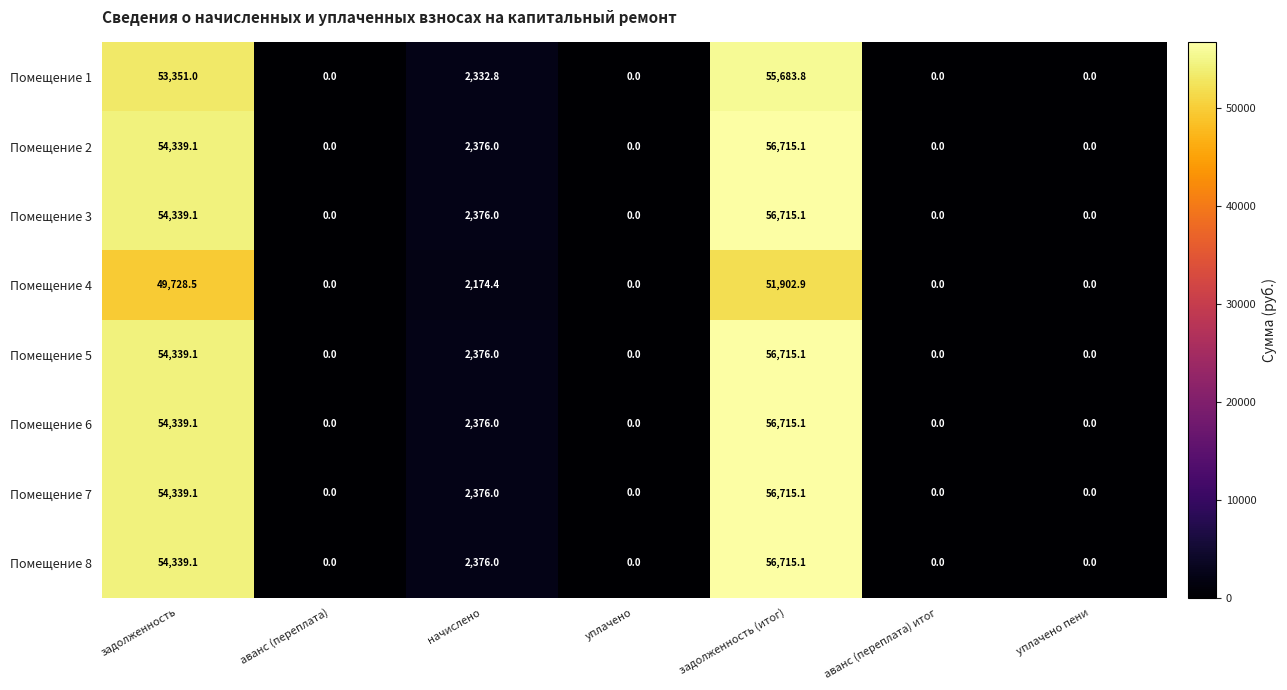

What is the spread (max minus min) of values at задолженность (итог)?

4812.2